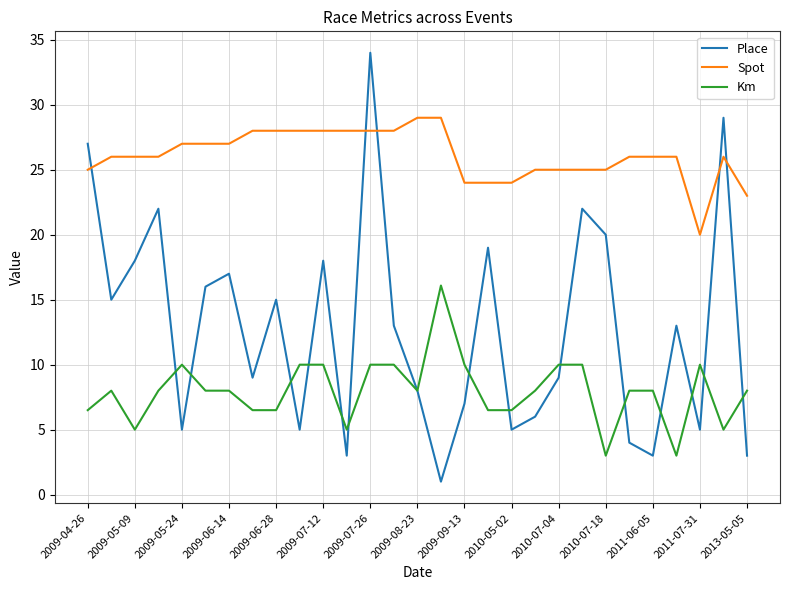

Reading right to left, transcribe all the data shown in this chart.

Place: 3.0	29.0	5.0	13.0	3.0	4.0	20.0	22.0	9.0	6.0	5.0	19.0	7.0	1.0	8.0	13.0	34.0	3.0	18.0	5.0	15.0	9.0	17.0	16.0	5.0	22.0	18.0	15.0	27.0
Spot: 23.0	26.0	20.0	26.0	26.0	26.0	25.0	25.0	25.0	25.0	24.0	24.0	24.0	29.0	29.0	28.0	28.0	28.0	28.0	28.0	28.0	28.0	27.0	27.0	27.0	26.0	26.0	26.0	25.0
Km: 8.0	5.0	10.0	3.0	8.0	8.0	3.0	10.0	10.0	8.0	6.5	6.5	10.0	16.1	8.0	10.0	10.0	5.0	10.0	10.0	6.5	6.5	8.0	8.0	10.0	8.0	5.0	8.0	6.5